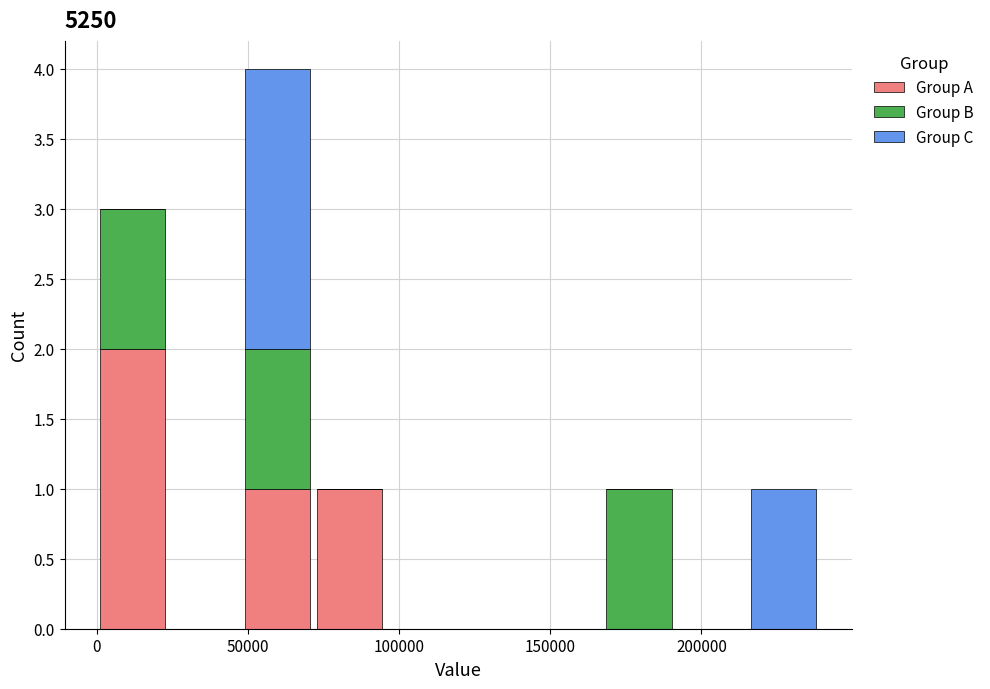

Reading left to right, transcribe this chart: for each stacked bar, give the range it covers on the x-axis and its total height. Neither the bar edges nor the heights are printed on the chart, so give them approximately, as read against the axes.

0 to 25000: 3
25000 to 50000: 0
50000 to 70000: 4
70000 to 95000: 1
95000 to 120000: 0
120000 to 145000: 0
145000 to 165000: 0
165000 to 190000: 1
190000 to 215000: 0
215000 to 240000: 1